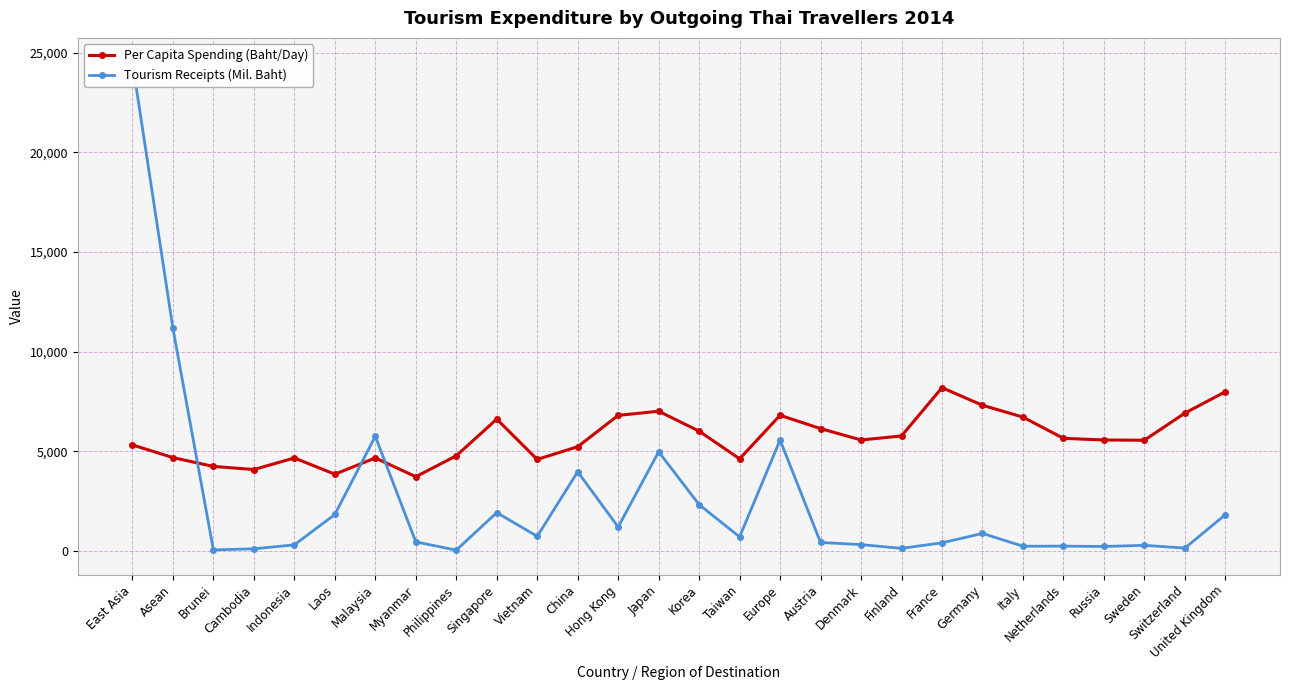

How many times do Per Capita Spending (Baht/Day) and Tourism Receipts (Mil. Baht) cross each other?

3